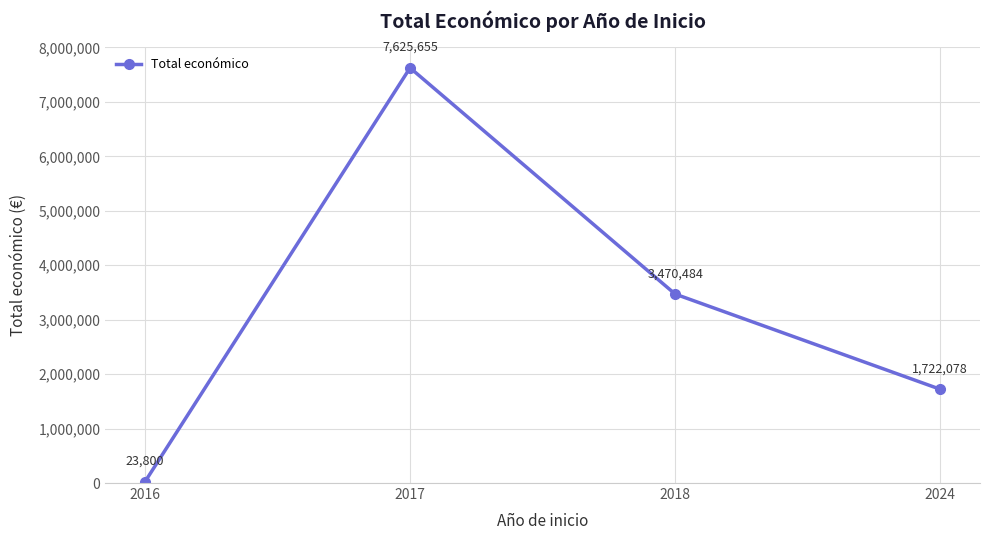

How many categories are shown in the chart?

4